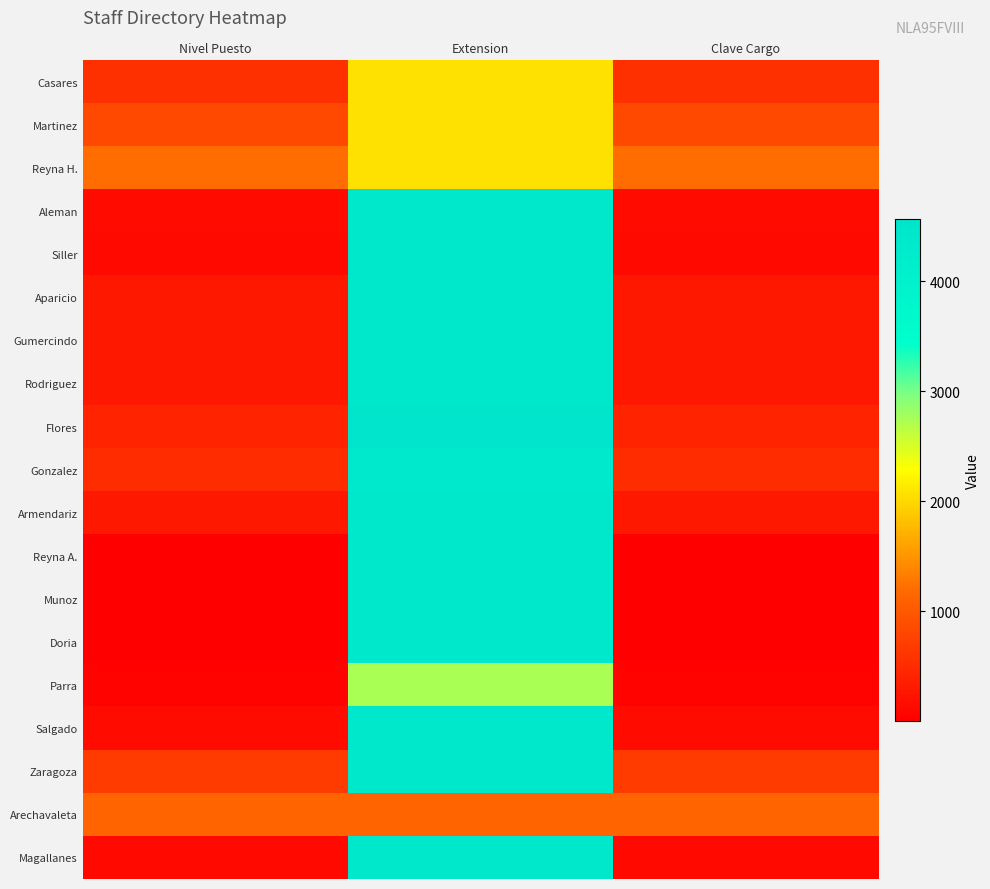

Which label corresponds to the largest value in the chart?

Extension